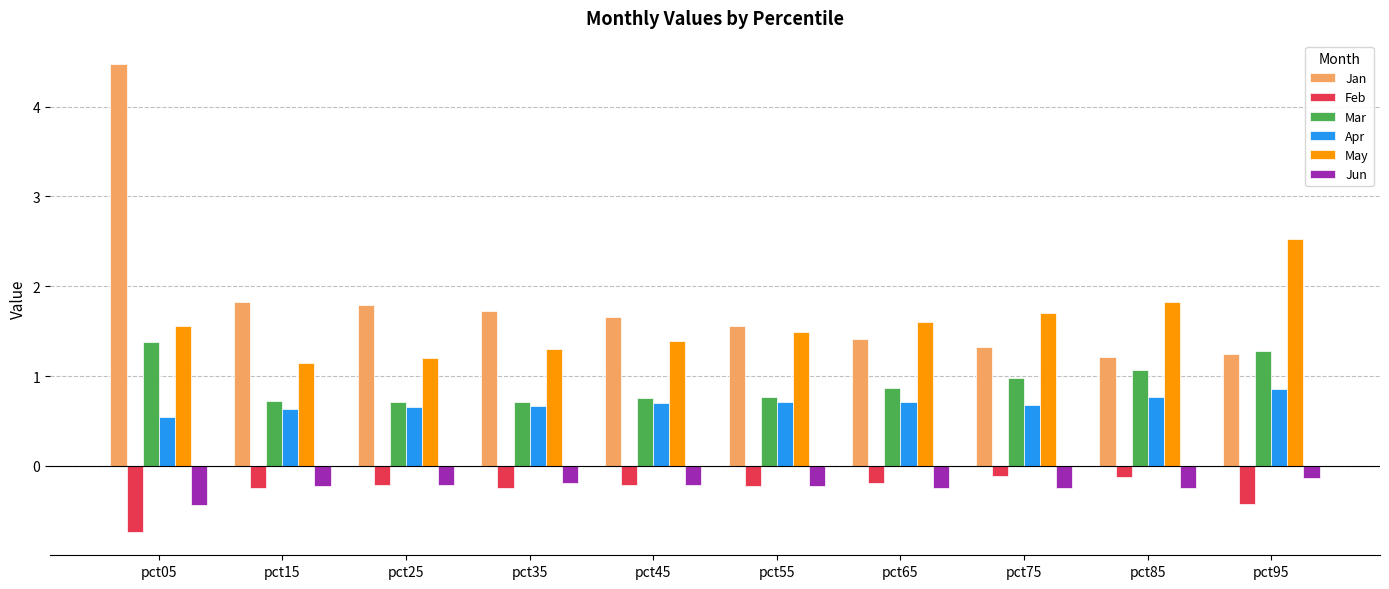

At pct85, list the series in order from largest to smallest.

May, Jan, Mar, Apr, Feb, Jun